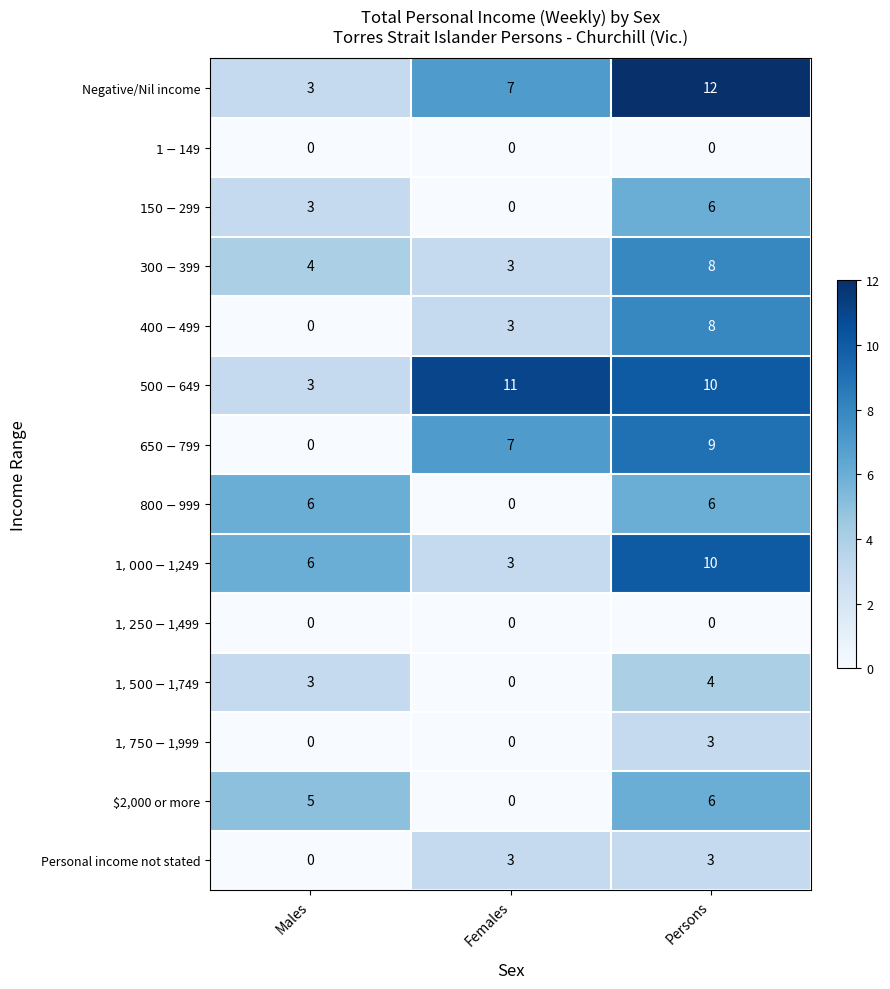

At how many categories does at least one series exceed 1?

3